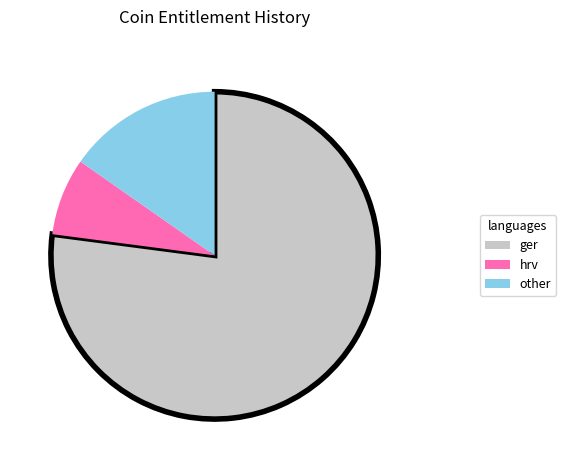

Is there a majority slice in this chart?

Yes